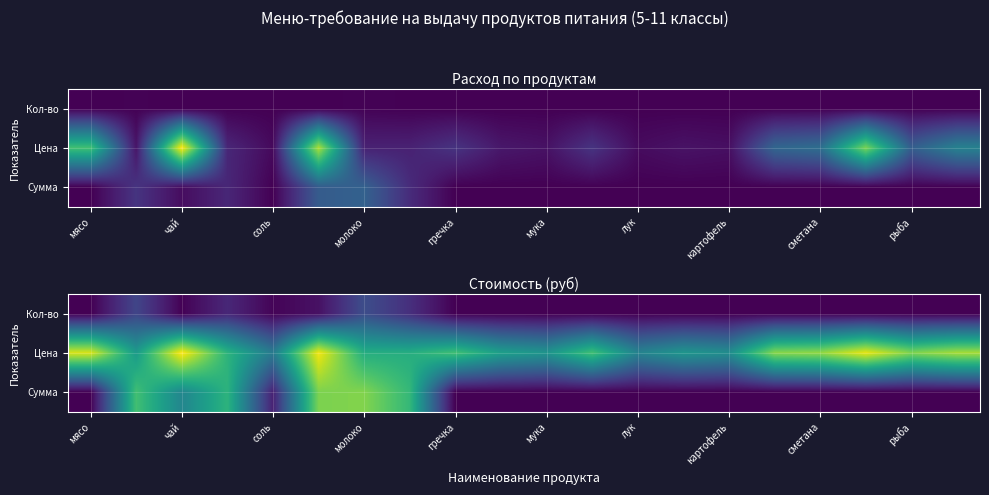

True or false: Цена has a value of 5.0 at рыба.

True